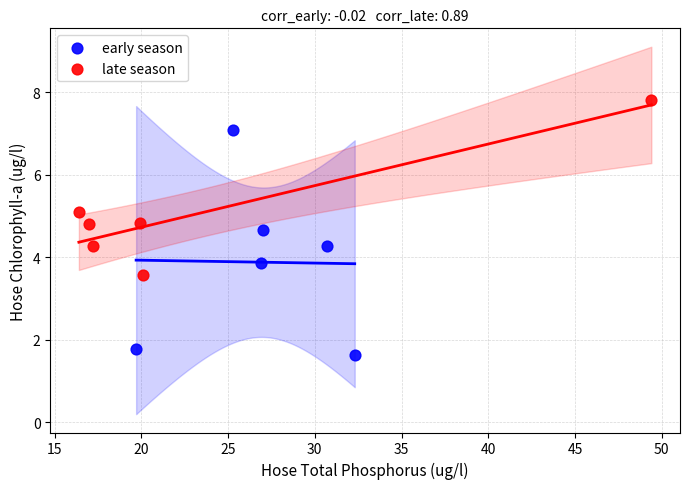

Which series reaches the minimum Y coordinate?

early season